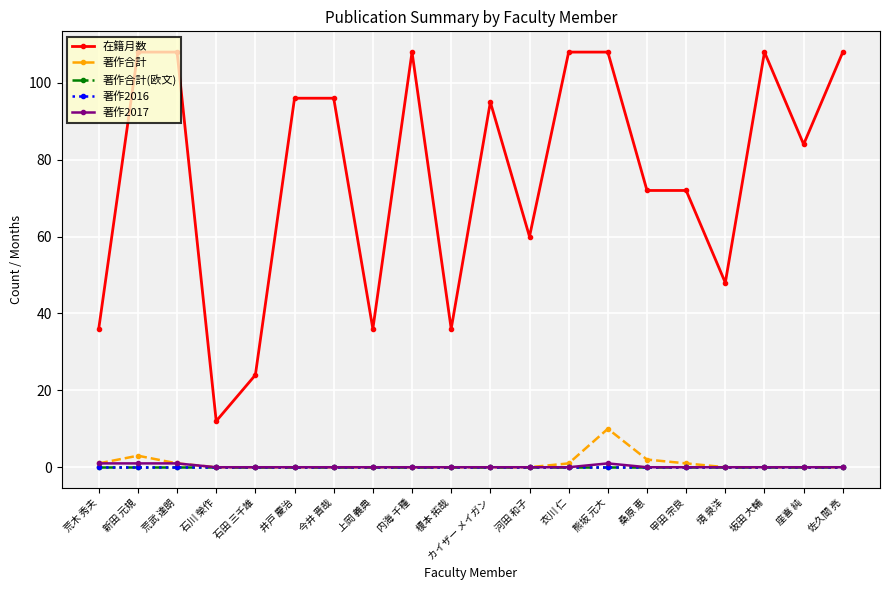

The 著作2016 series shows 0 at 佐久間 亮. True or false?

True